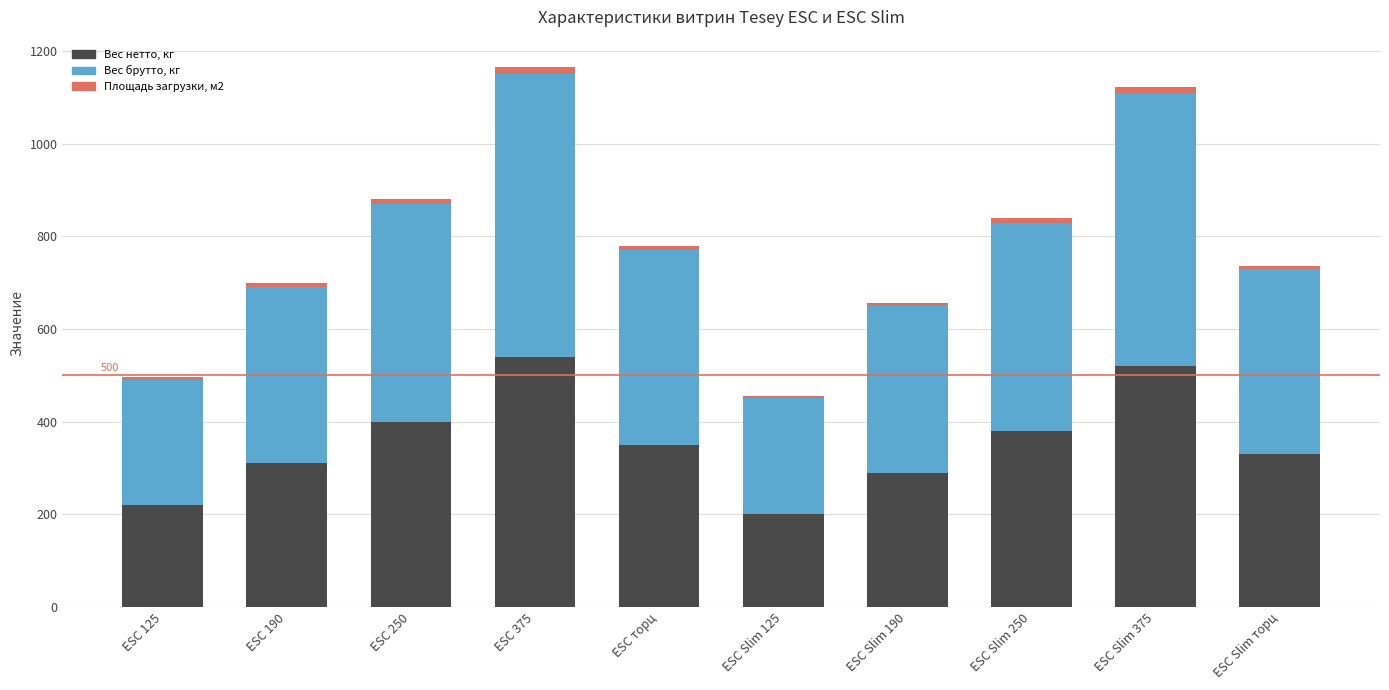

What is the maximum value for Вес нетто, кг?

540.0